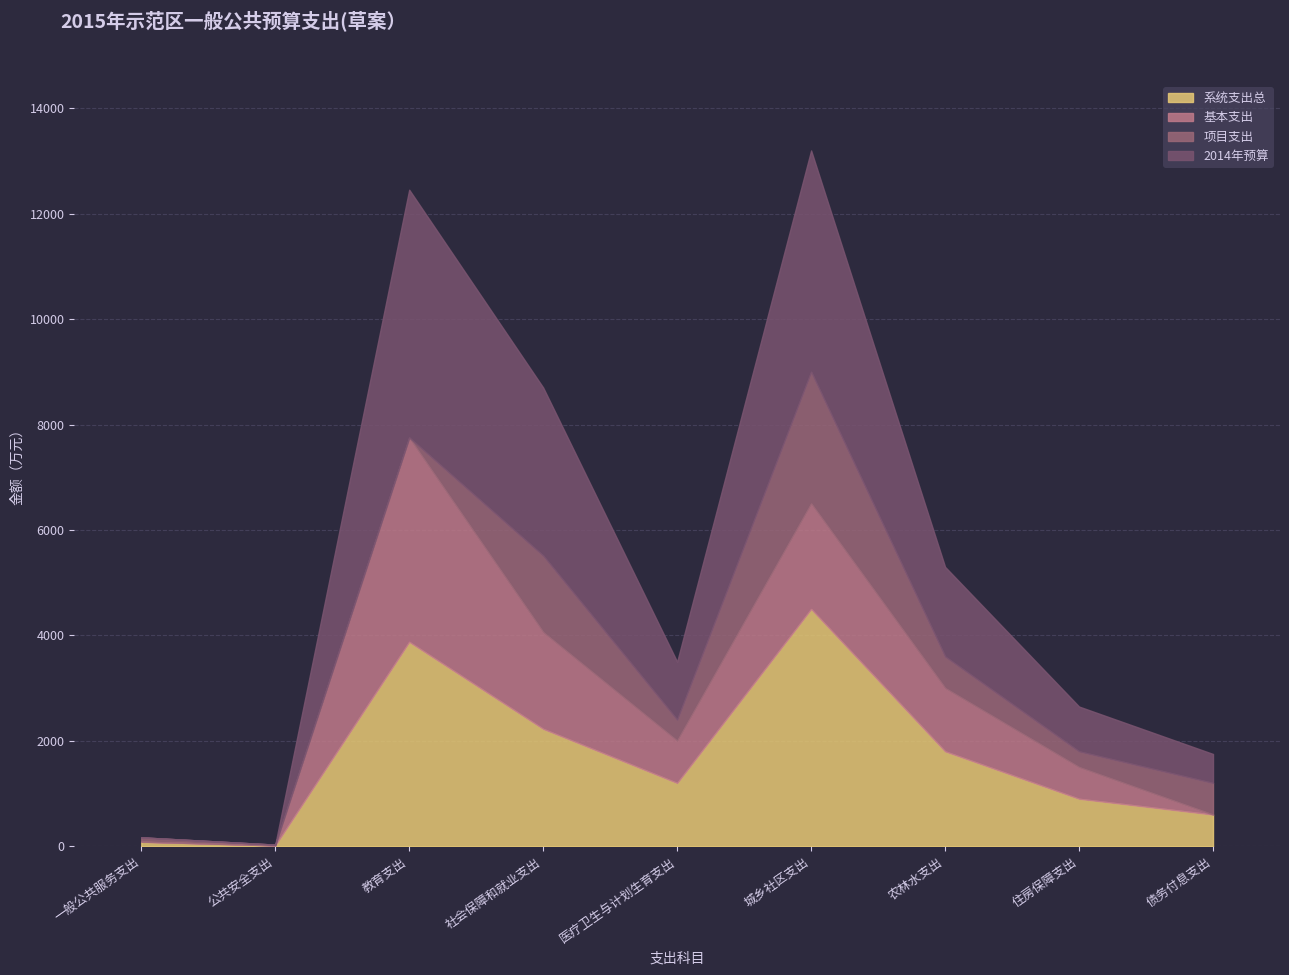

Rank the series at 医疗卫生与计划生育支出 from highest to lowest value.

系统支出总, 2014年预算, 基本支出, 项目支出